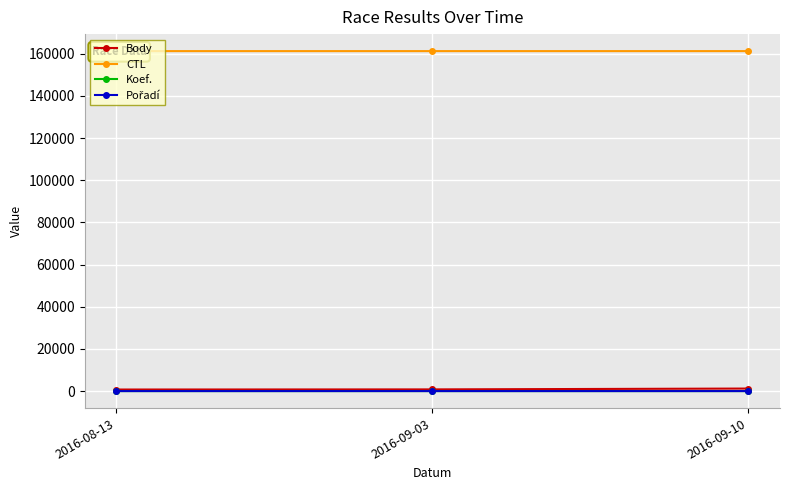

What is the lowest value of the Koef. series?

2